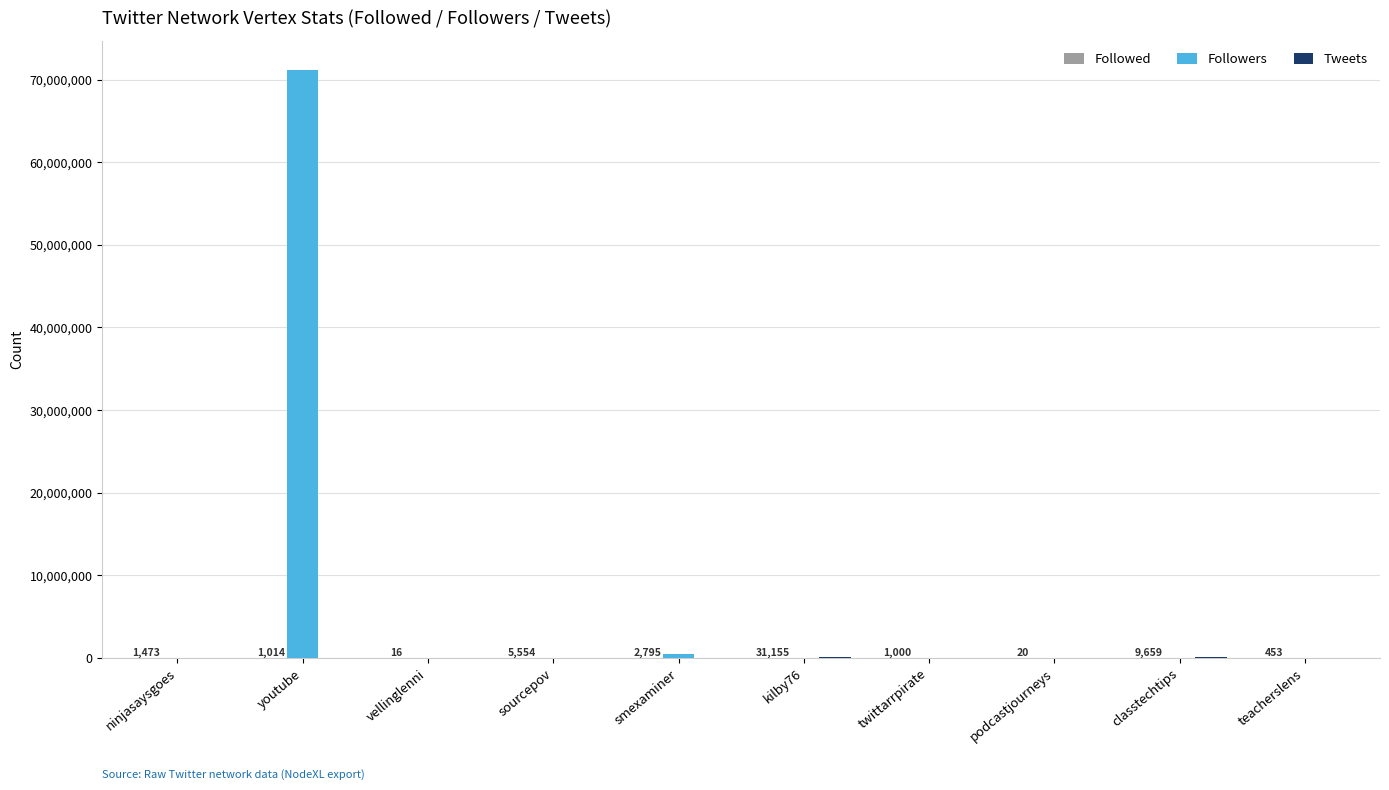

What is the sum of all Followers values?

71776399